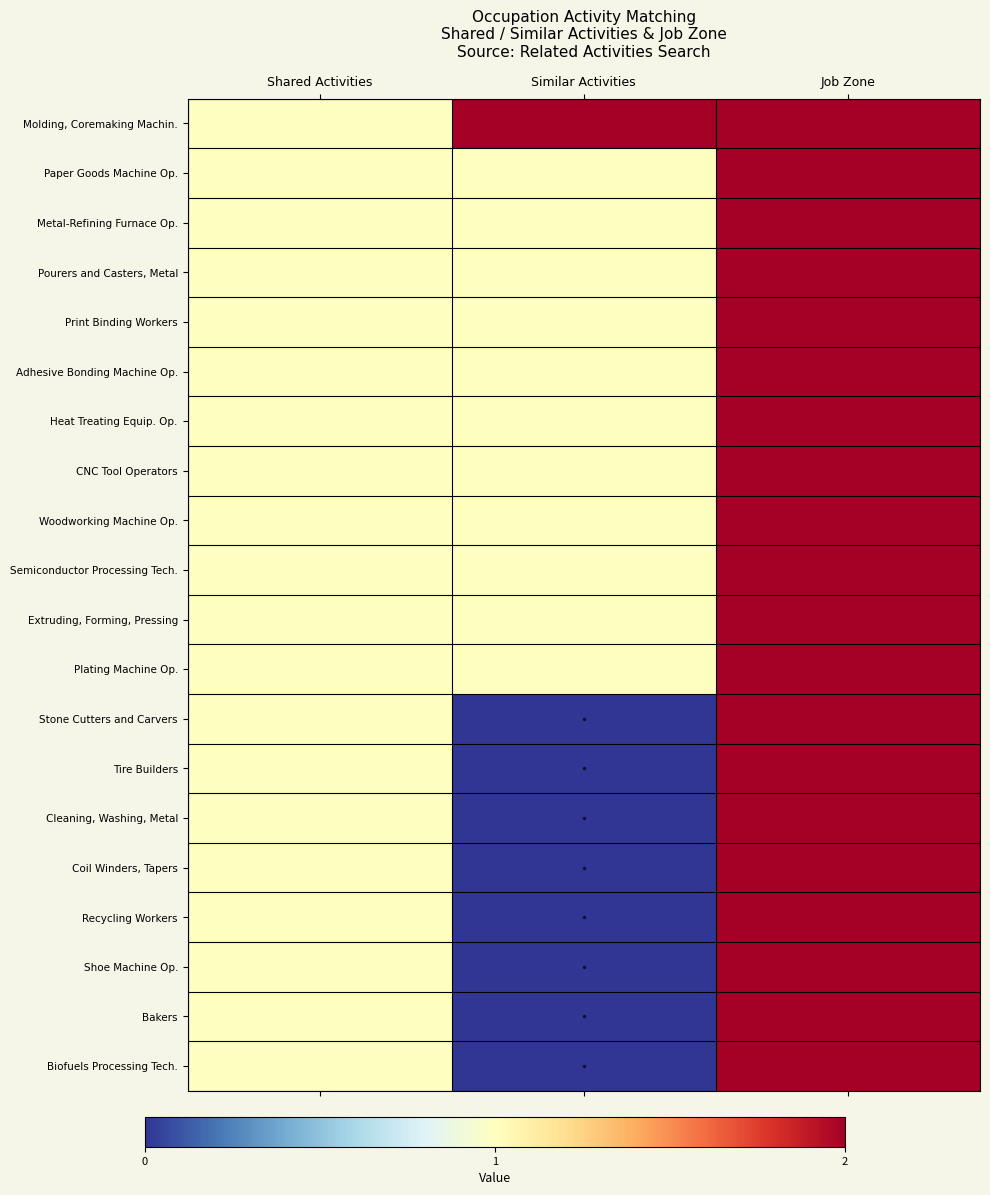

What is the total value across all series at Shared Activities?

20